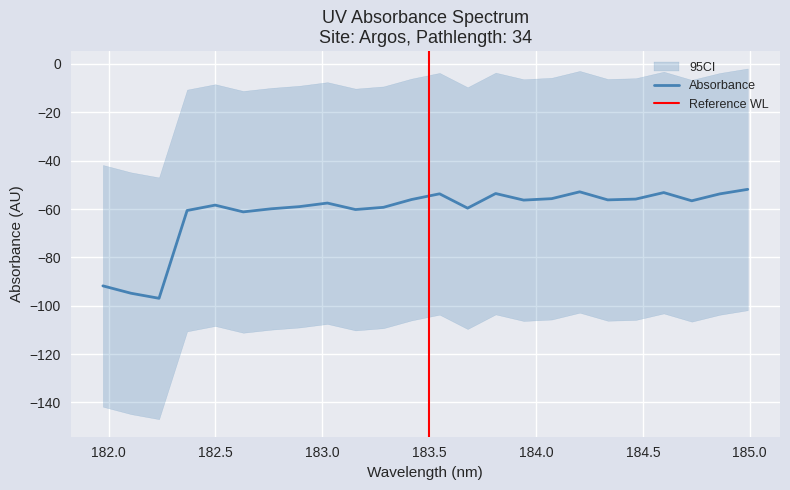

At which category does the data reach its first local valley?

182.2359681898